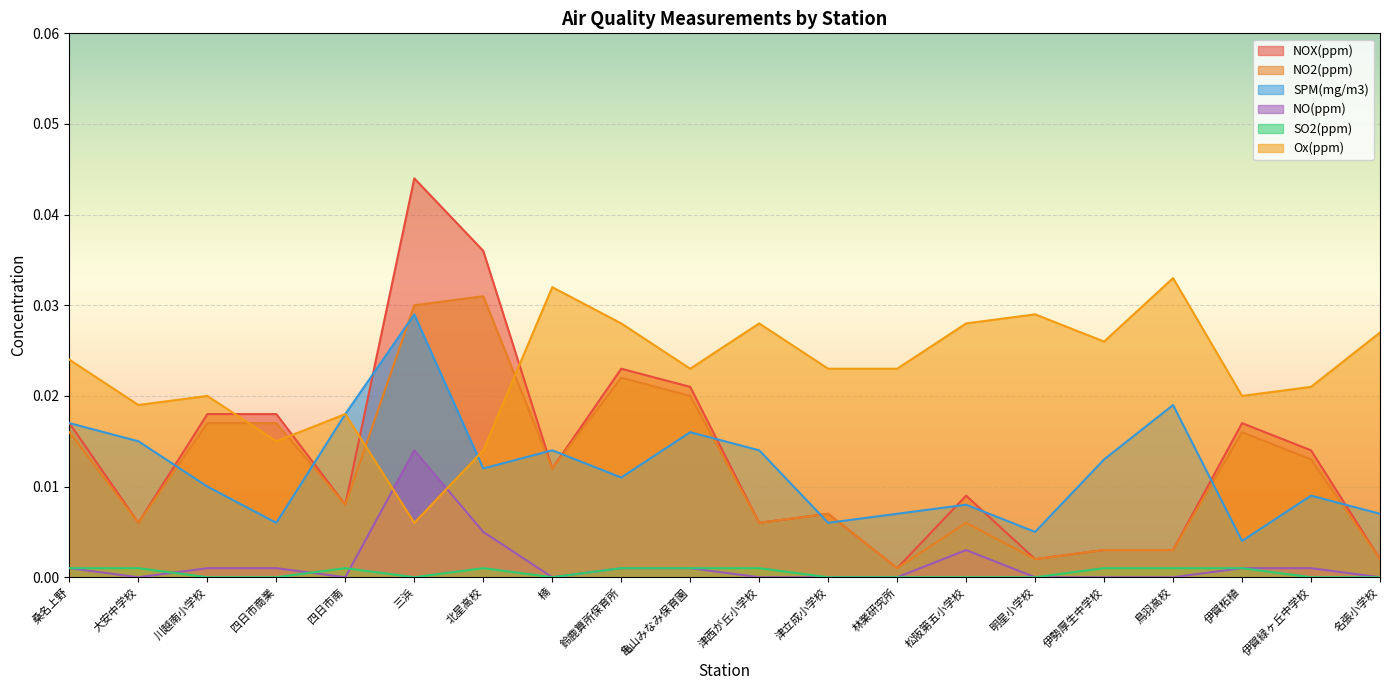

At which category is the sum across all series the highest?

三浜